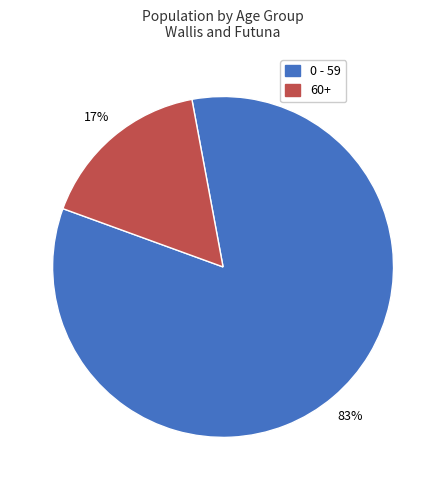

Which slice is the largest?

0 - 59